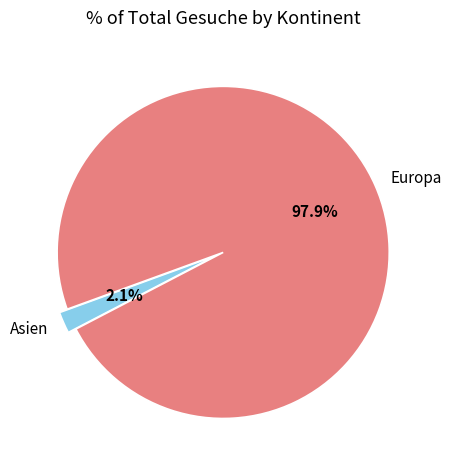

Which slice is the largest?

Europa